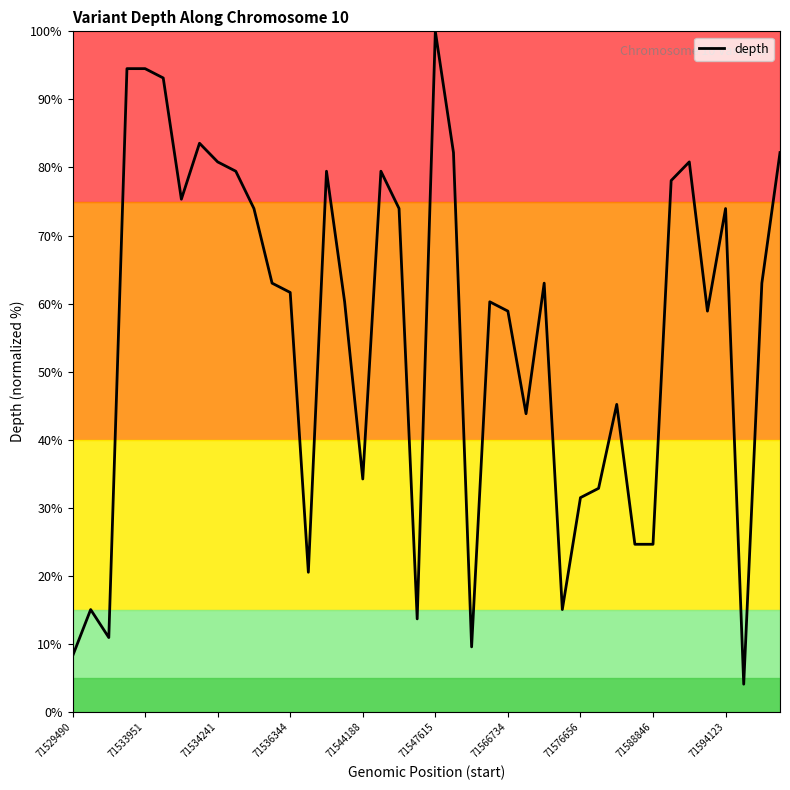

True or false: the data has more than 2 interior local peaks.

True